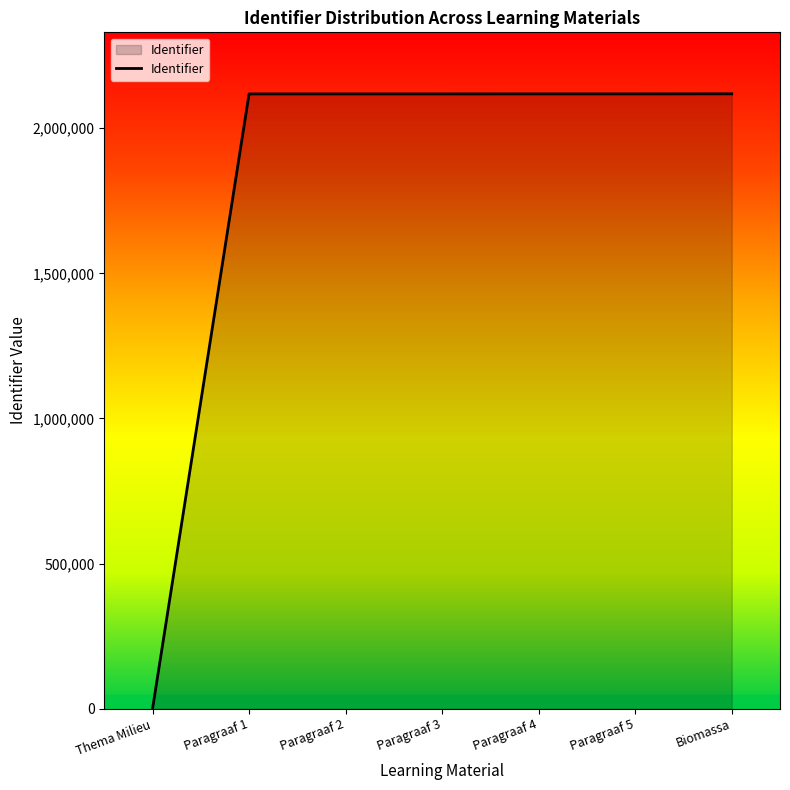

What is the sum of all values?

12708235